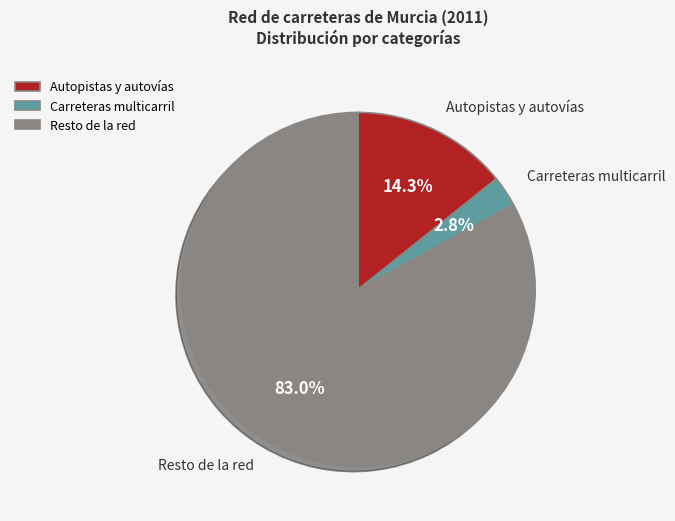

How many slices are in this pie chart?

3